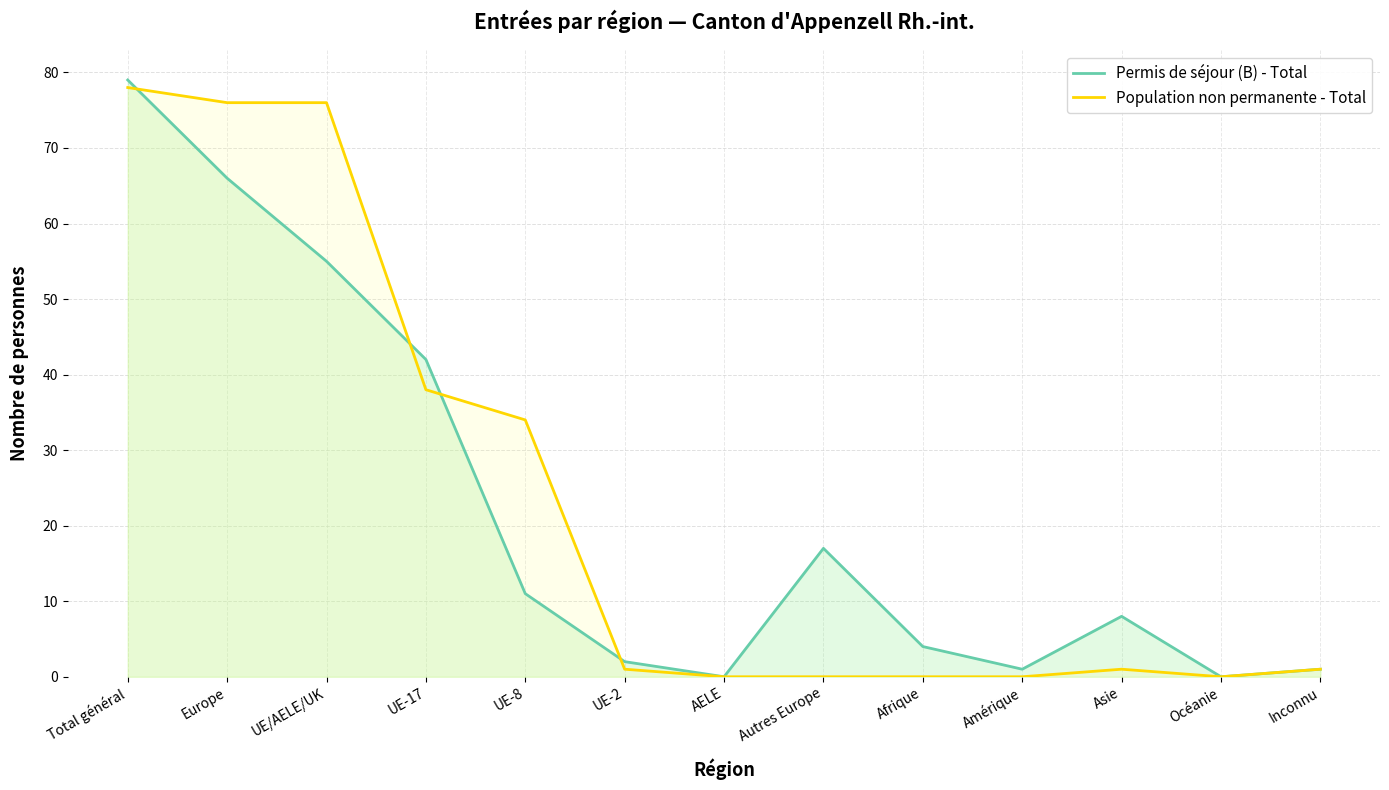

How many lines are shown in the chart?

2